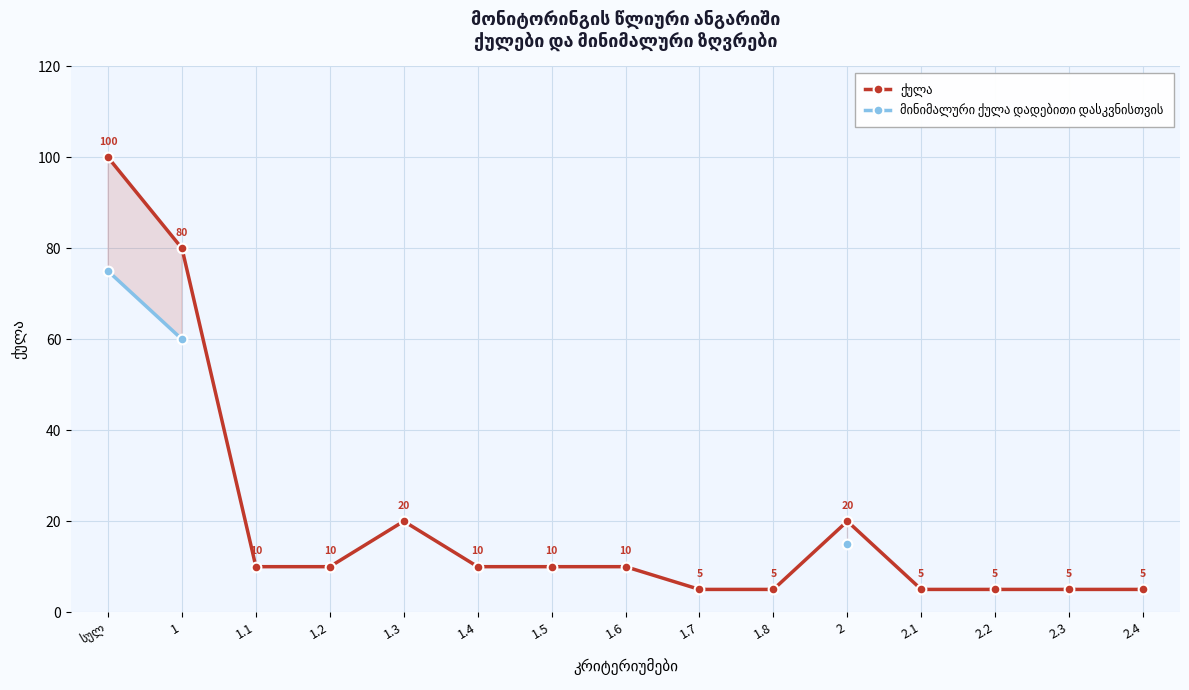

Does the chart display data point markers on the line(s)?

Yes